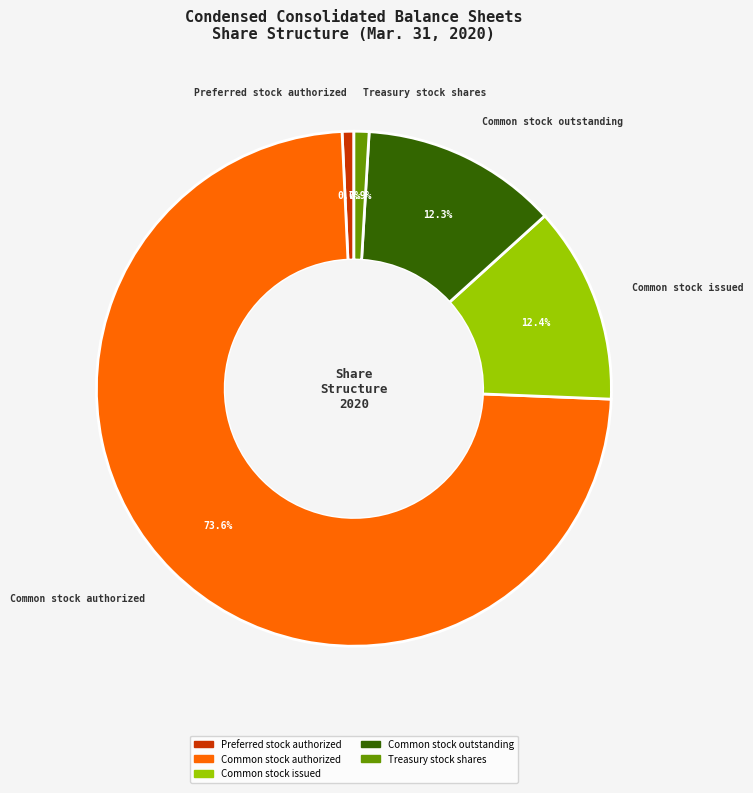

Which has a higher value, Preferred stock authorized or Common stock authorized?

Common stock authorized